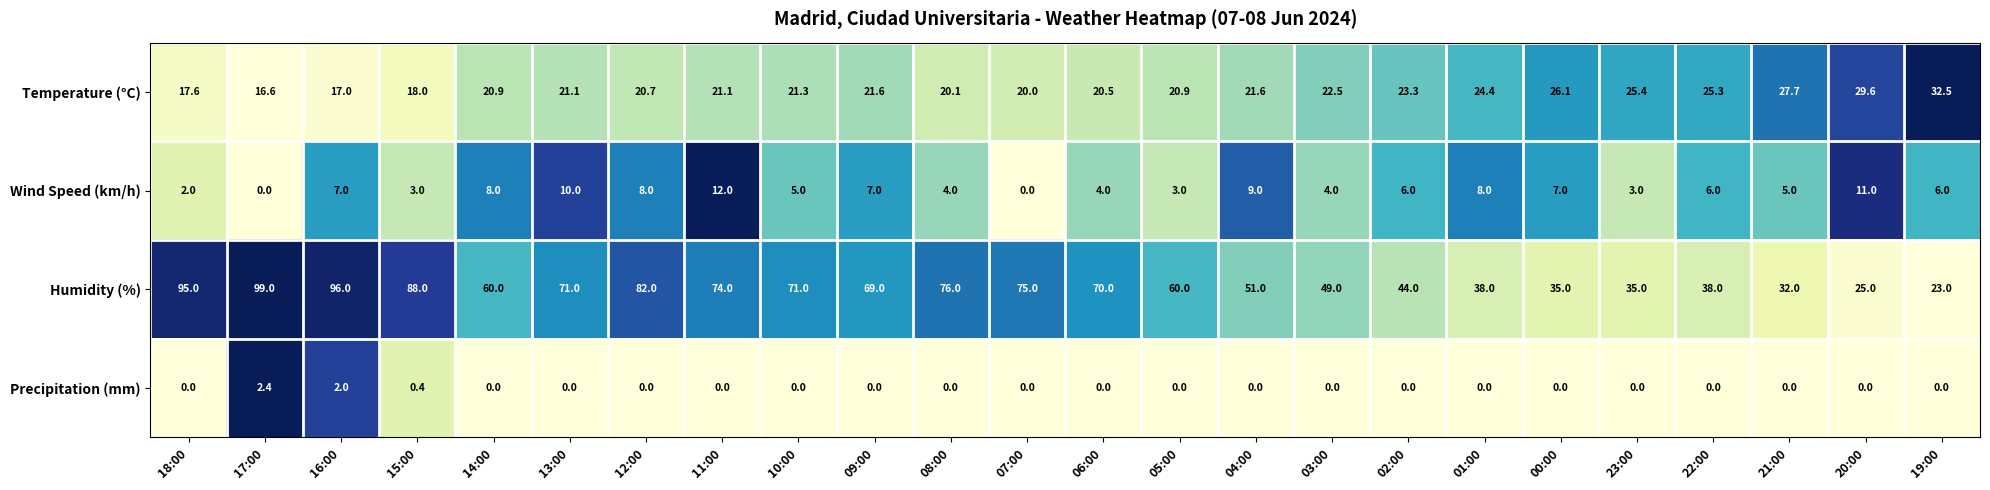

Where does the Temperature (°C) series first go above 21?

13:00